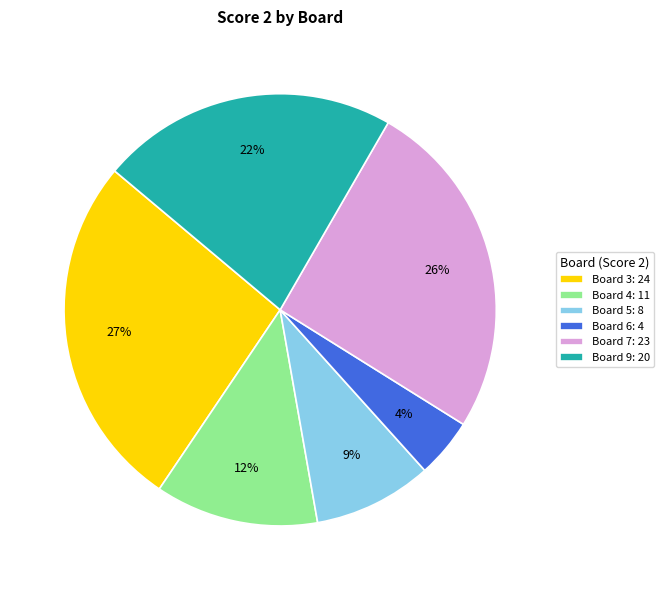

To the nearest percent, what portion does Board 6: 4 represent?

4%